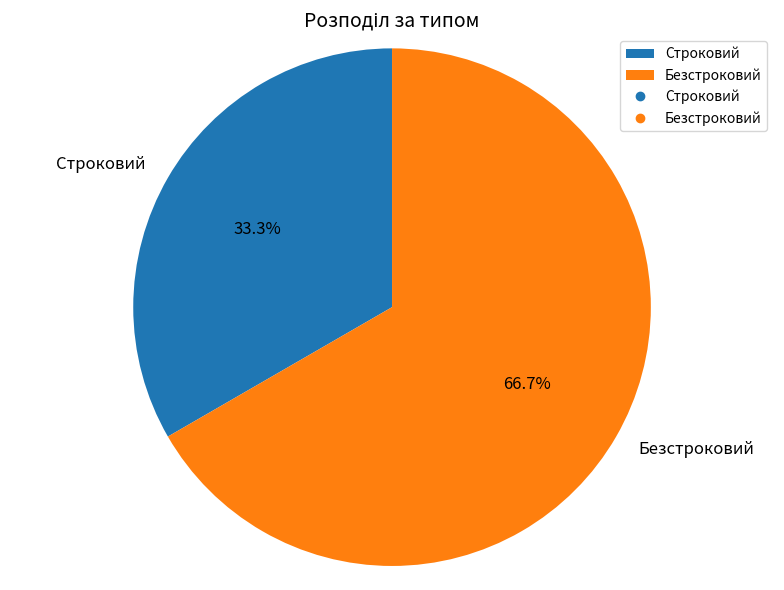

To the nearest percent, what is the combined percentage of Строковий and Безстроковий?

100%